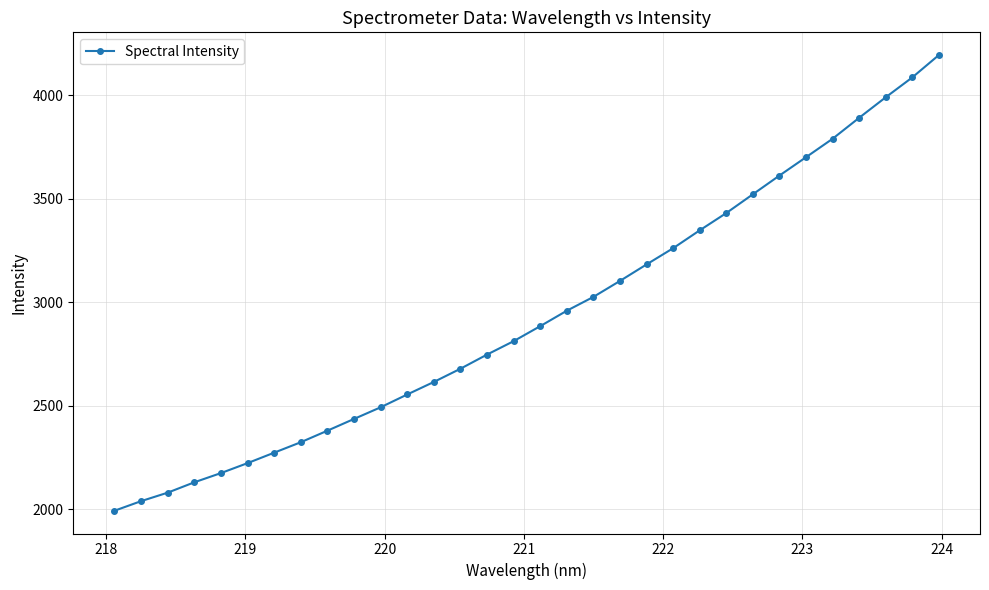

True or false: the data has more than 0 interior local peaks.

False